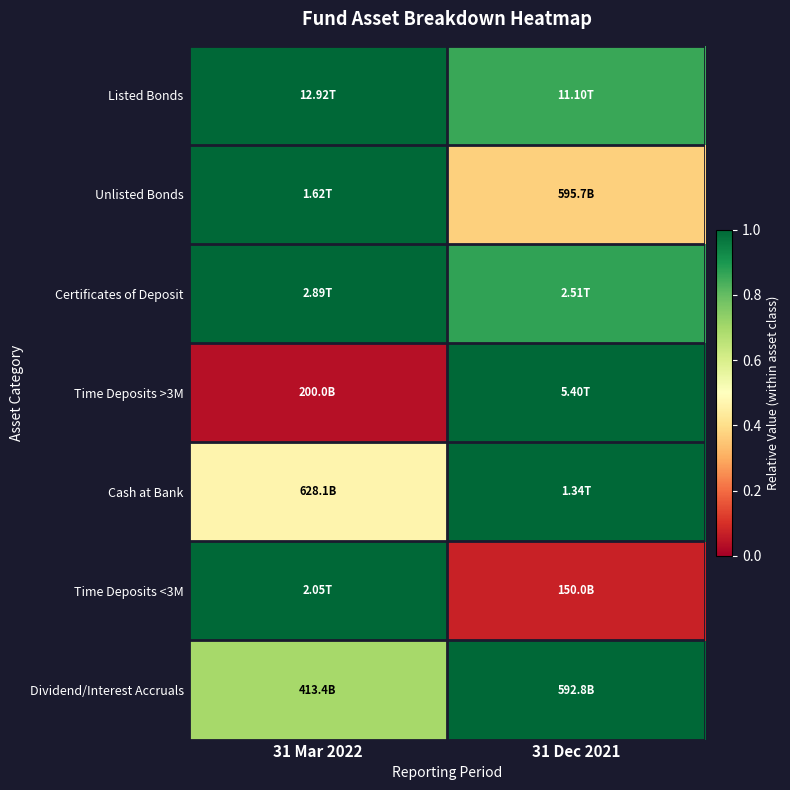

At how many categories does at least one series exceed 0?

2